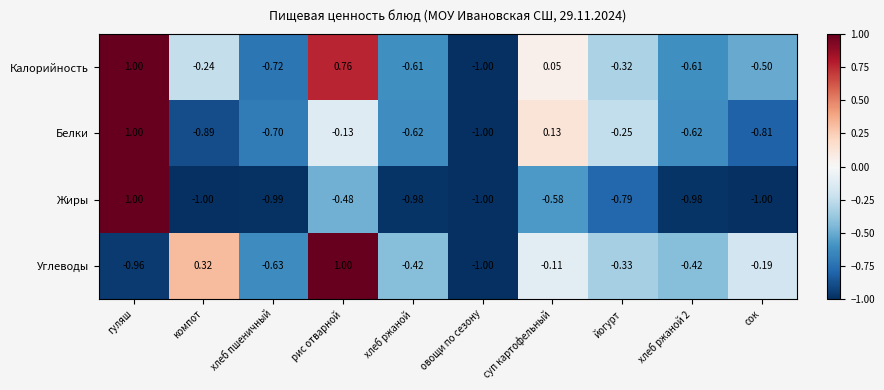

What is the spread (max minus min) of values at компот?

1.3